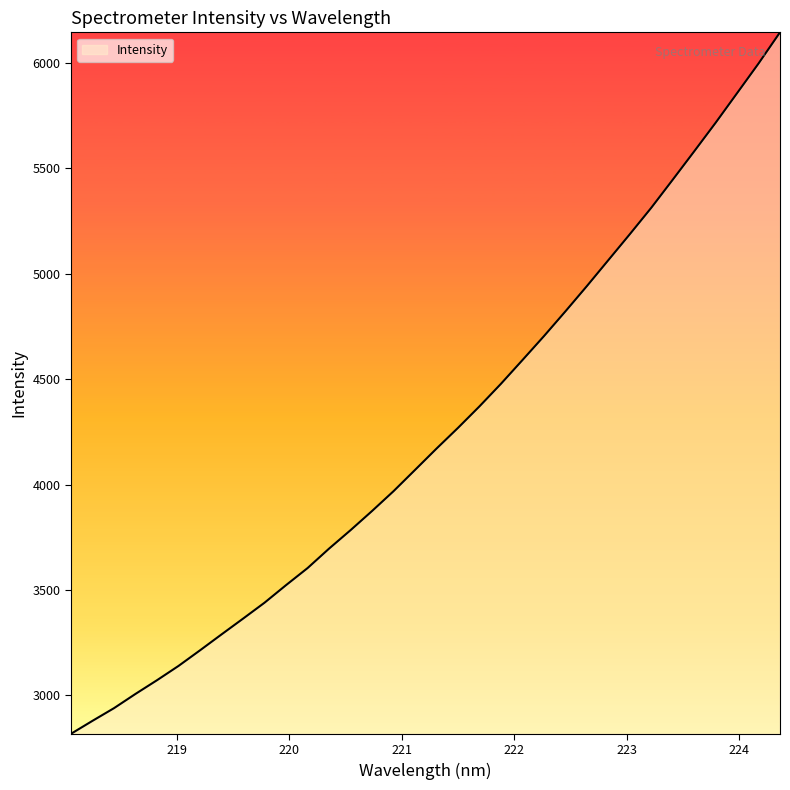

True or false: the data has more than 0 interior local peaks.

False